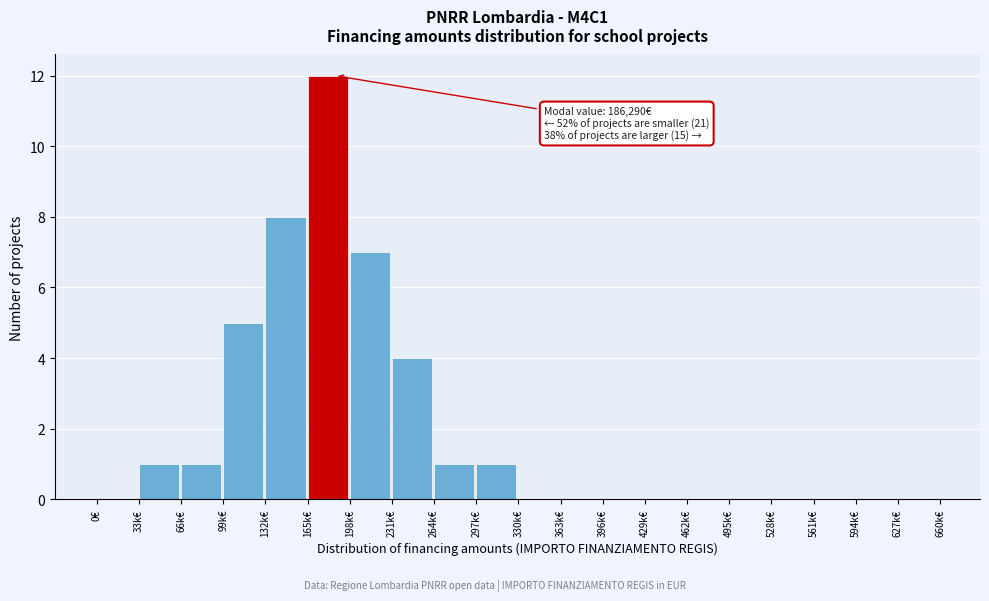

Reading right to left, list all the values displayed in this chart.

627k€=0	594k€=0	561k€=0	528k€=0	495k€=0	462k€=0	429k€=0	396k€=0	363k€=0	330k€=0	297k€=1	264k€=1	231k€=4	198k€=7	165k€=12	132k€=8	99k€=5	66k€=1	33k€=1	0€=0